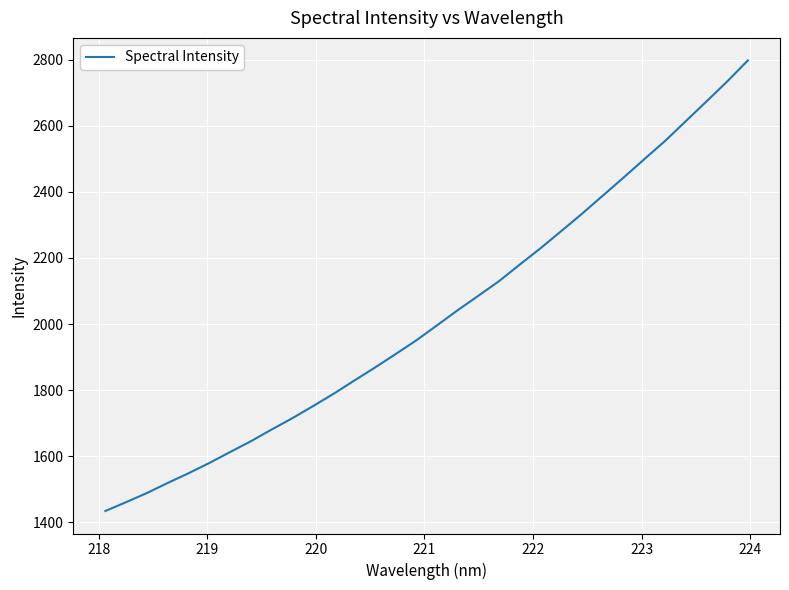

What is the maximum value shown in the chart?

2797.5